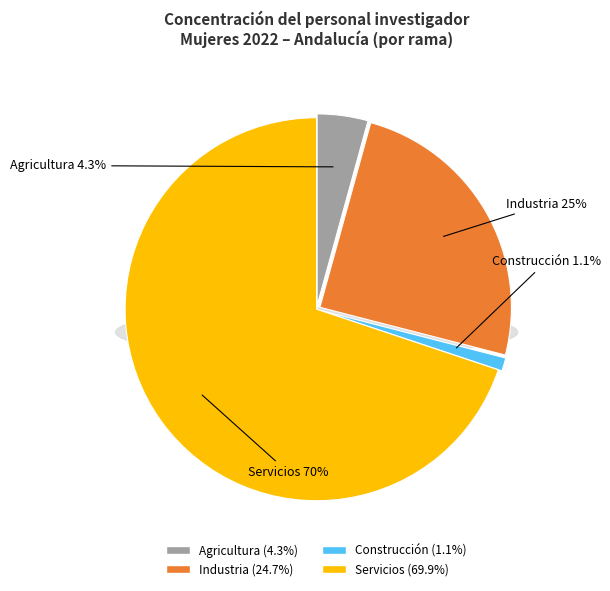

Is it true that Agricultura is 4% of the pie?

True